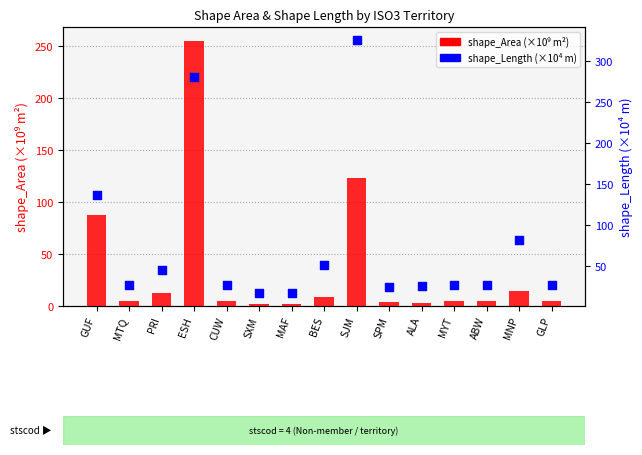

What are all the series names shown in the legend?

shape_Area (×10⁹ m²), shape_Length (×10⁴ m)